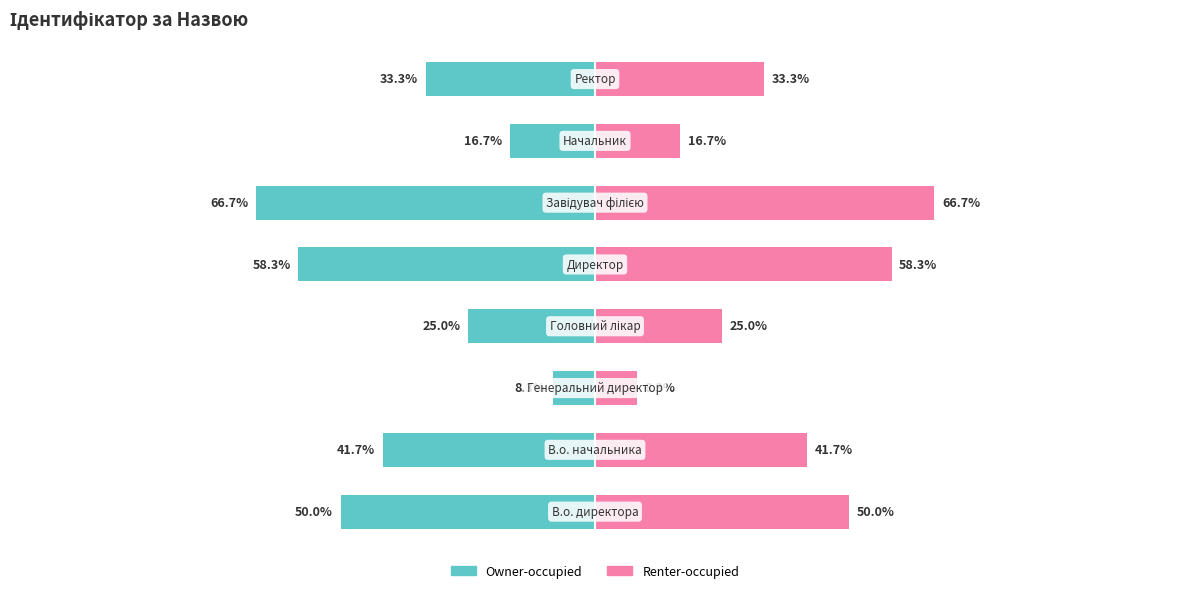

What is the difference between the maximum and minimum values in the Owner-occupied series?

58.4